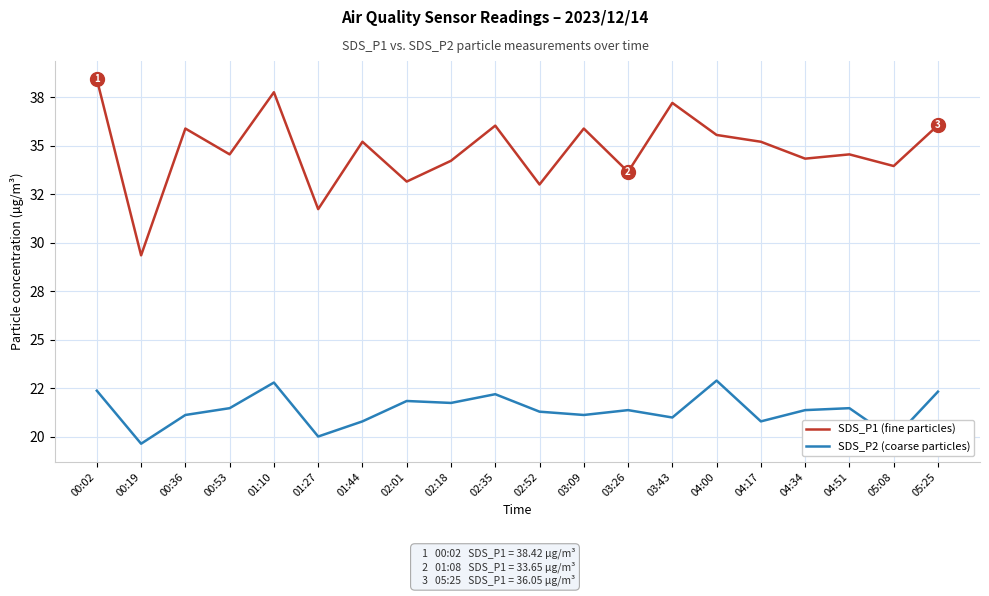

How many interior local valleys does the SDS_P2 (coarse particles) series have?

7